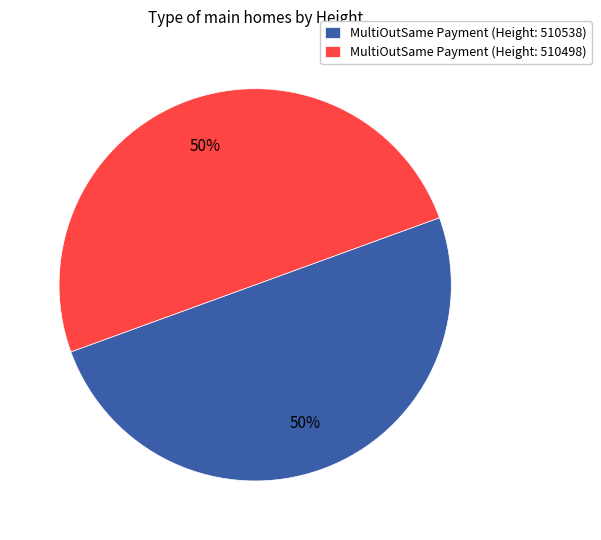

How many segments does this pie chart have?

2